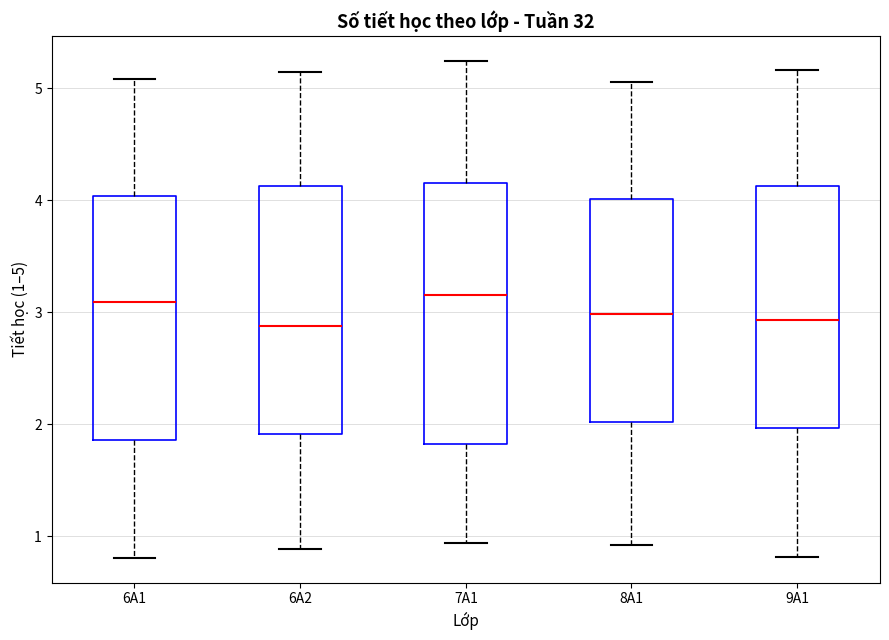

Reading left to right, read every box against the y-axis: the position of its median line, the range the box covers, and the ends of its whiskers. The values are not printed on the chart, so give them approximately, as read against the axis.

6A1: median 3.1, box 1.9 to 4.0, whiskers 0.8 to 5.1
6A2: median 2.9, box 1.9 to 4.1, whiskers 0.9 to 5.1
7A1: median 3.2, box 1.8 to 4.2, whiskers 0.9 to 5.2
8A1: median 3.0, box 2.0 to 4.0, whiskers 0.9 to 5.1
9A1: median 2.9, box 2.0 to 4.1, whiskers 0.8 to 5.2